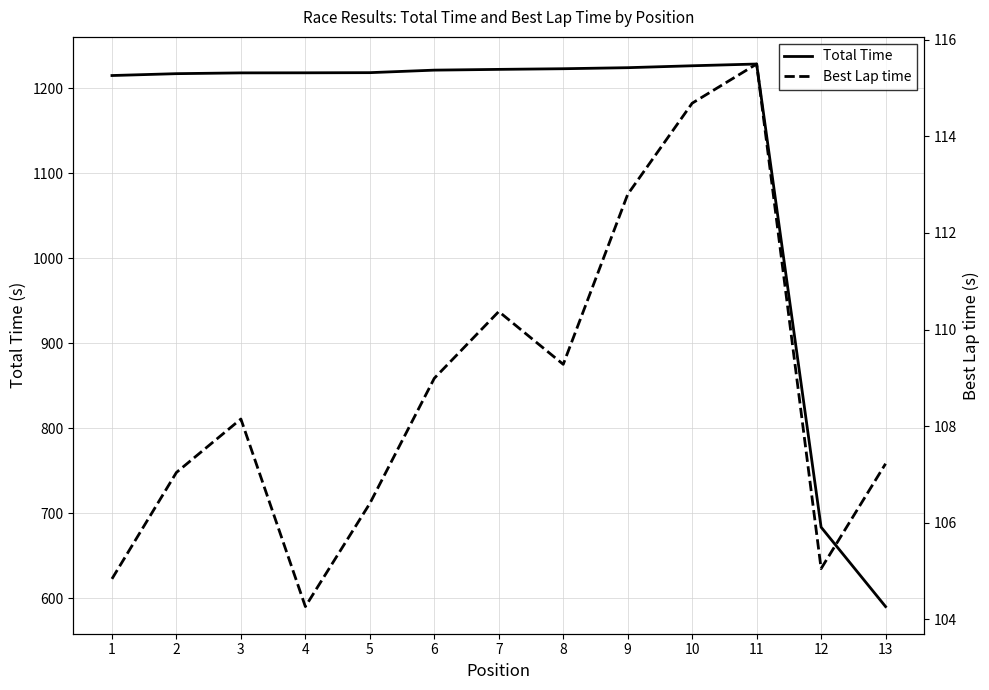

At 4, list the series in order from smallest to largest.

Best Lap time, Total Time